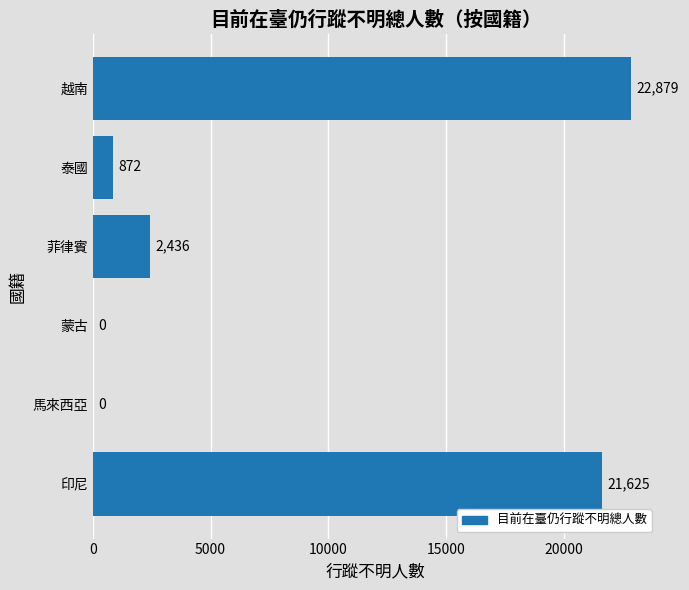

Reading bottom to top, list all the values displayed in this chart.

印尼=21625	馬來西亞=0	蒙古=0	菲律賓=2436	泰國=872	越南=22879